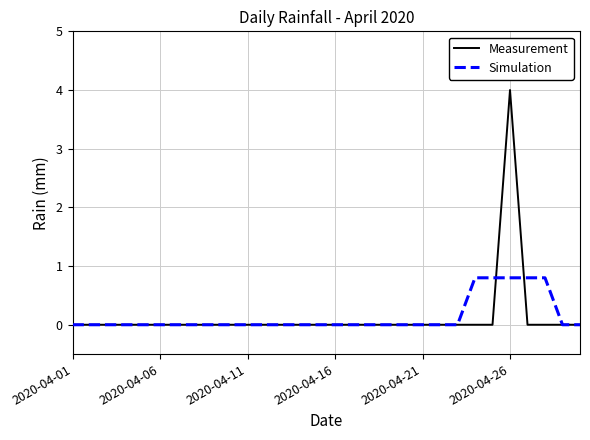

Which series has the widest spread of values?

Measurement